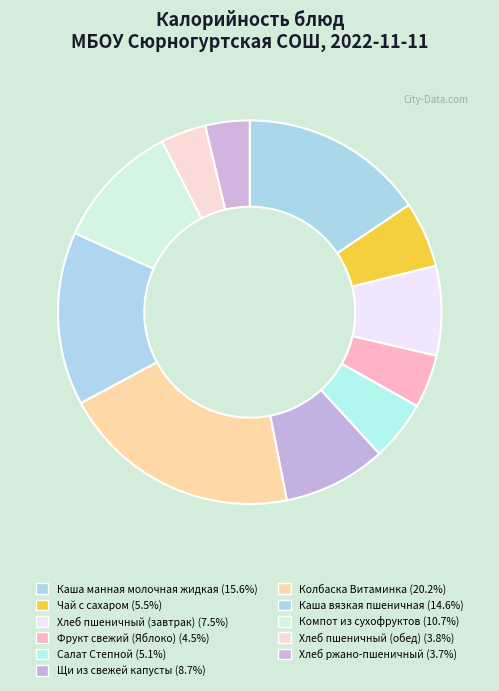

Is the sum of Каша манная молочная жидкая and Каша вязкая пшеничная greater than half?

No